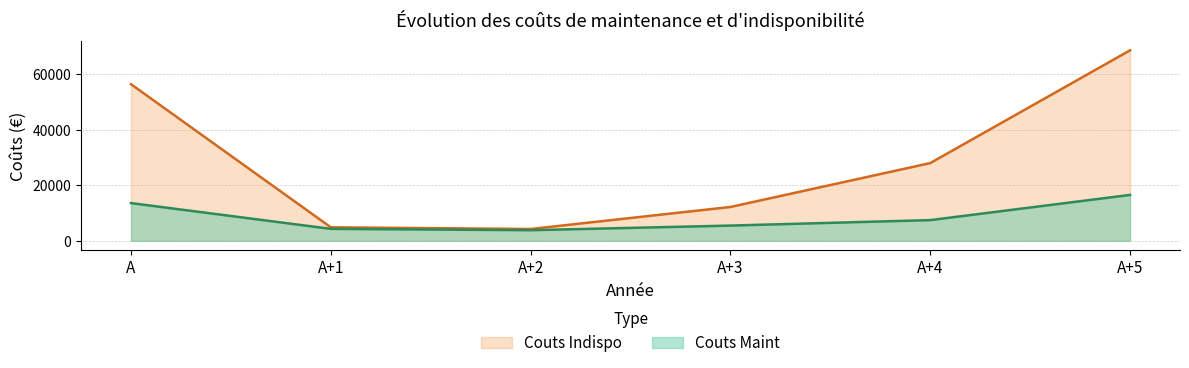

How many lines are shown in the chart?

2